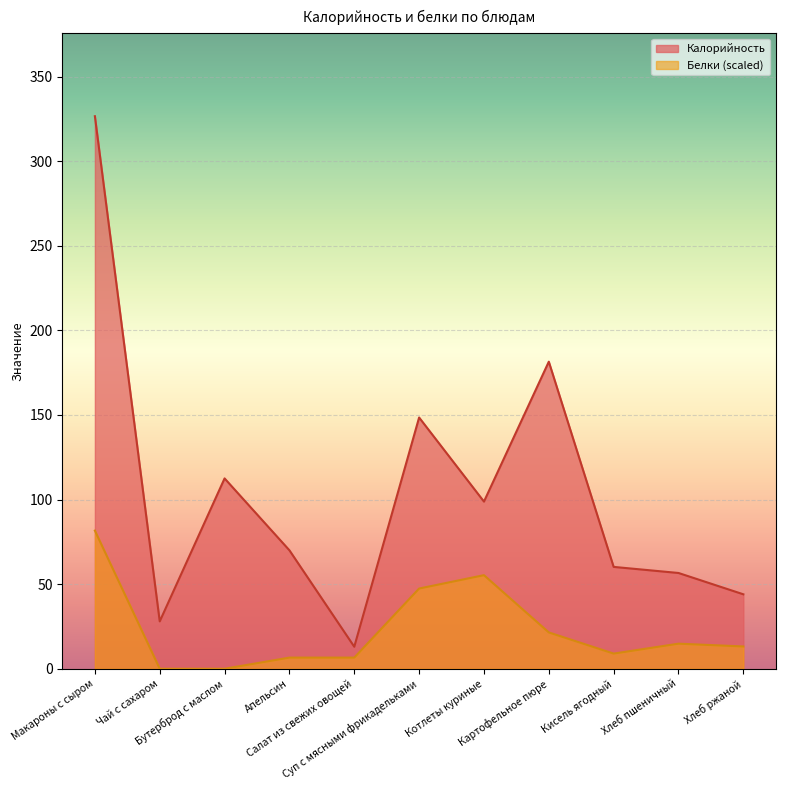

True or false: Калорийность and Белки intersect in this chart.

False